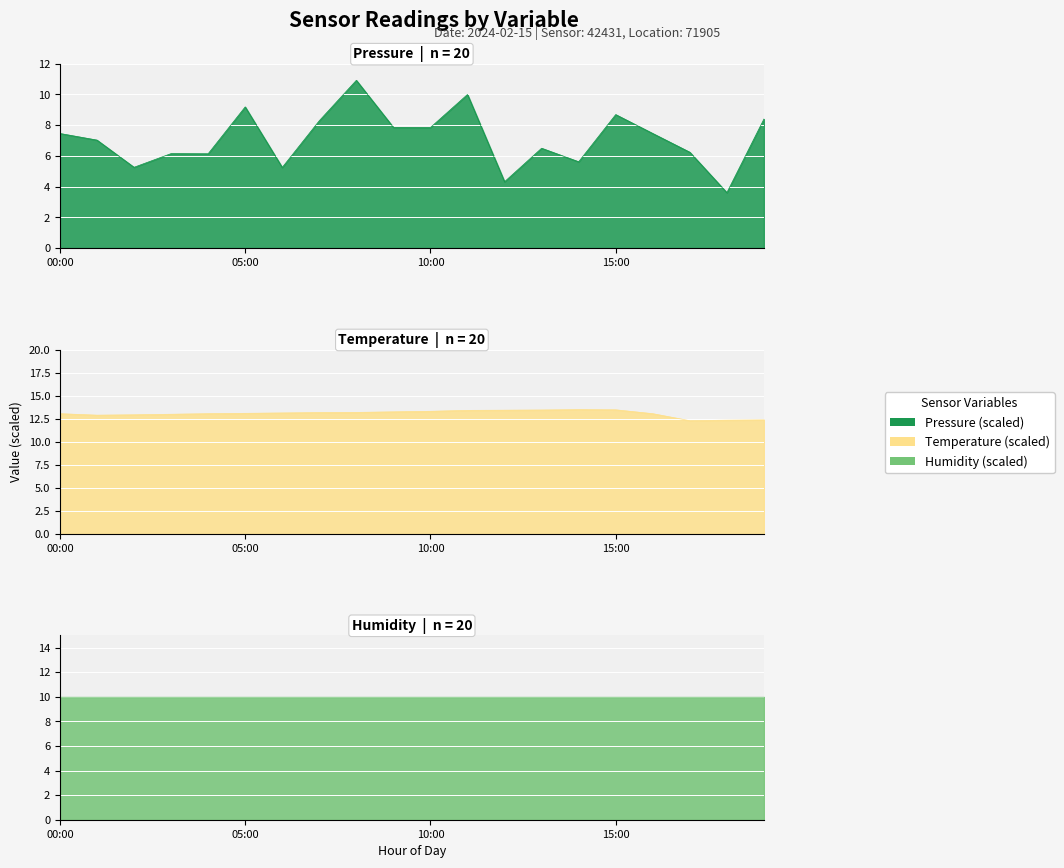

True or false: pressure and temperature cross at least once.

False